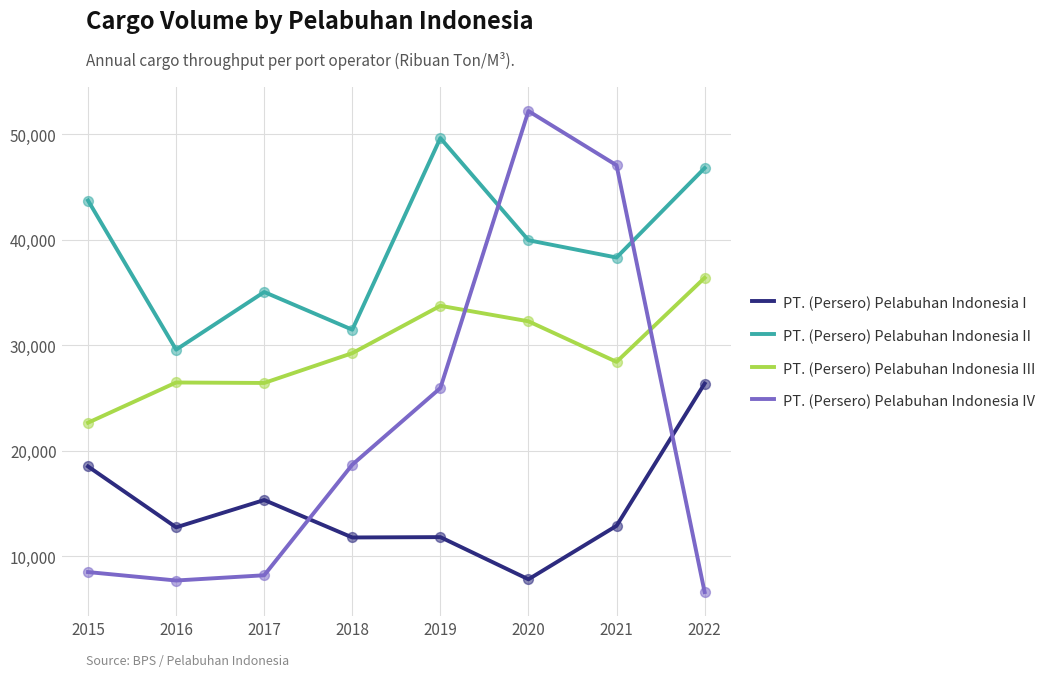

What are all the series names shown in the legend?

PT. (Persero) Pelabuhan Indonesia I, PT. (Persero) Pelabuhan Indonesia II, PT. (Persero) Pelabuhan Indonesia III, PT. (Persero) Pelabuhan Indonesia IV